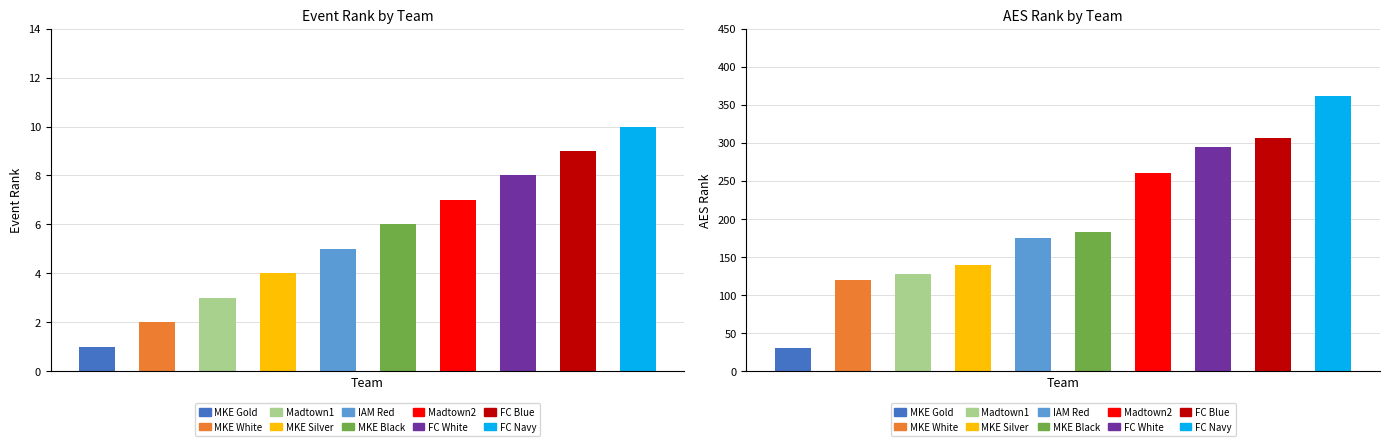

Which series has the largest range (max minus min)?

AES Rank